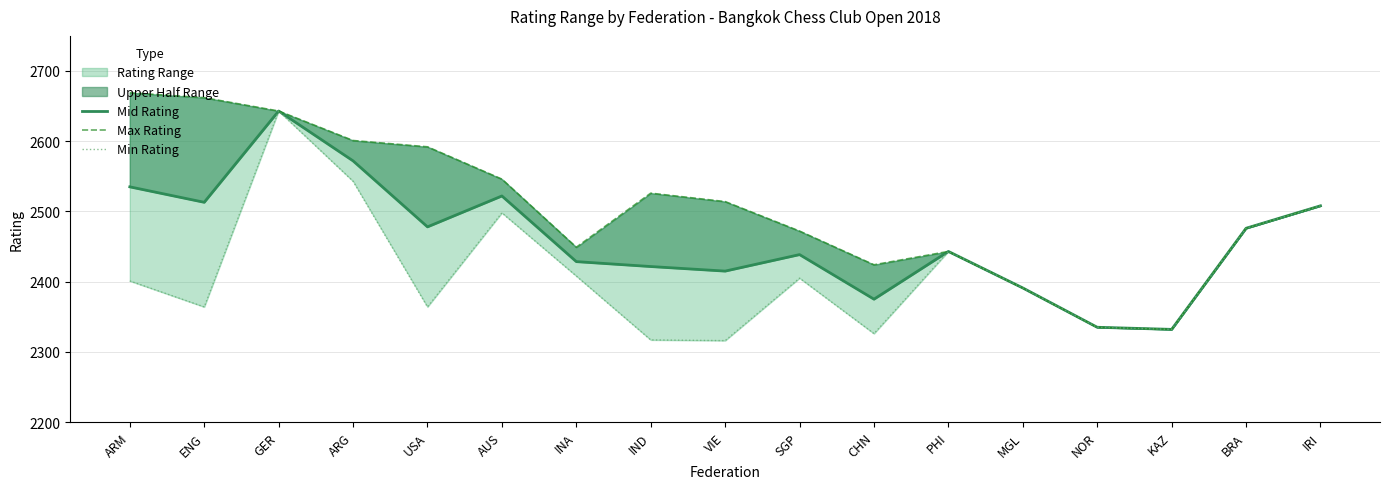

Reading left to right, extract all data points from this chart.

Mid Rating: 2535.0	2513.0	2643.0	2572.0	2478.0	2522.0	2428.5	2421.5	2415.0	2438.5	2375.0	2443.0	2391.0	2335.0	2332.0	2476.0	2508.0
Max Rating: 2669.0	2662.0	2643.0	2601.0	2592.0	2546.0	2449.0	2526.0	2514.0	2472.0	2424.0	2443.0	2391.0	2335.0	2332.0	2476.0	2508.0
Min Rating: 2401.0	2364.0	2643.0	2543.0	2364.0	2498.0	2408.0	2317.0	2316.0	2405.0	2326.0	2443.0	2391.0	2335.0	2332.0	2476.0	2508.0